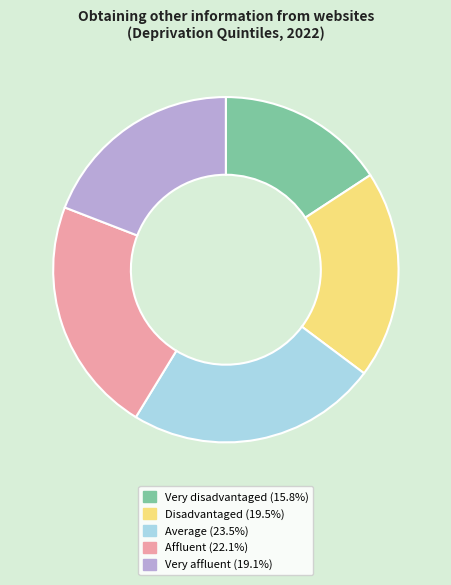

Which category has the biggest portion of the pie?

Average